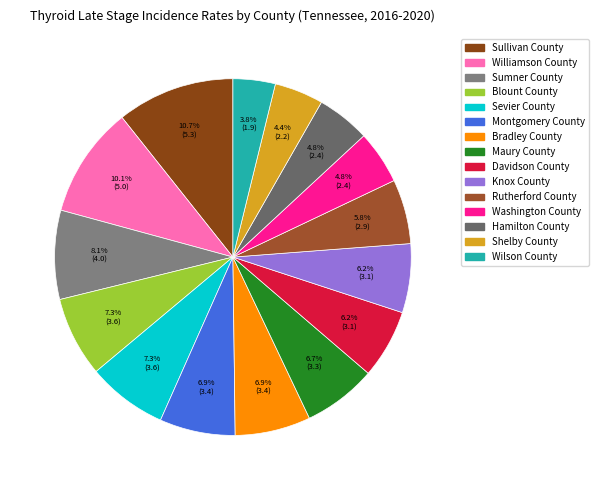

Rank the categories by value from lowest to highest.

Wilson County, Shelby County, Washington County, Hamilton County, Rutherford County, Davidson County, Knox County, Maury County, Montgomery County, Bradley County, Blount County, Sevier County, Sumner County, Williamson County, Sullivan County